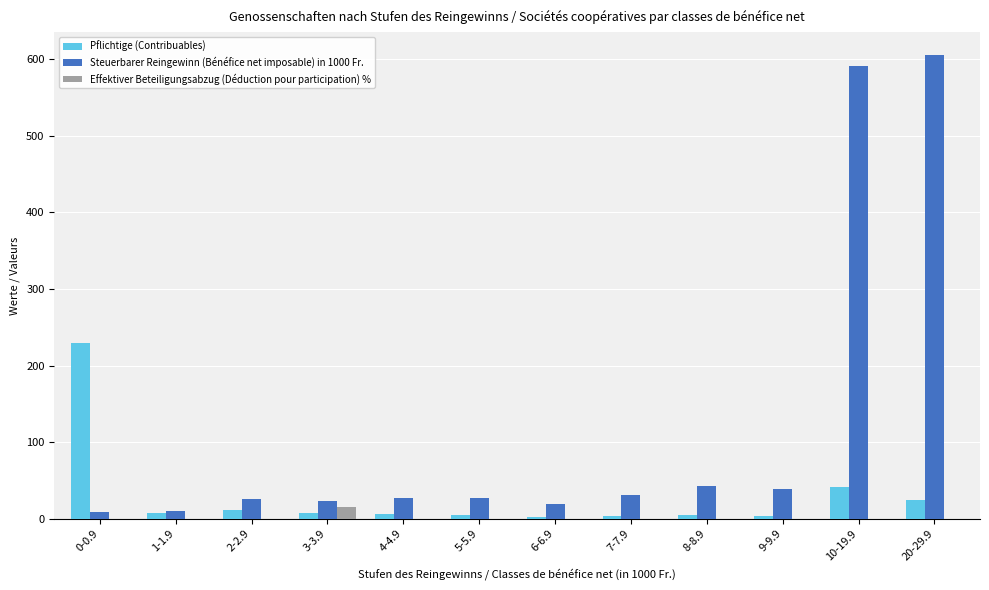

What is the sum of the Steuerbarer Reingewinn (Bénéfice net imposable) in 1000 Fr. values at 20-29.9 and 3-3.9?

628.4